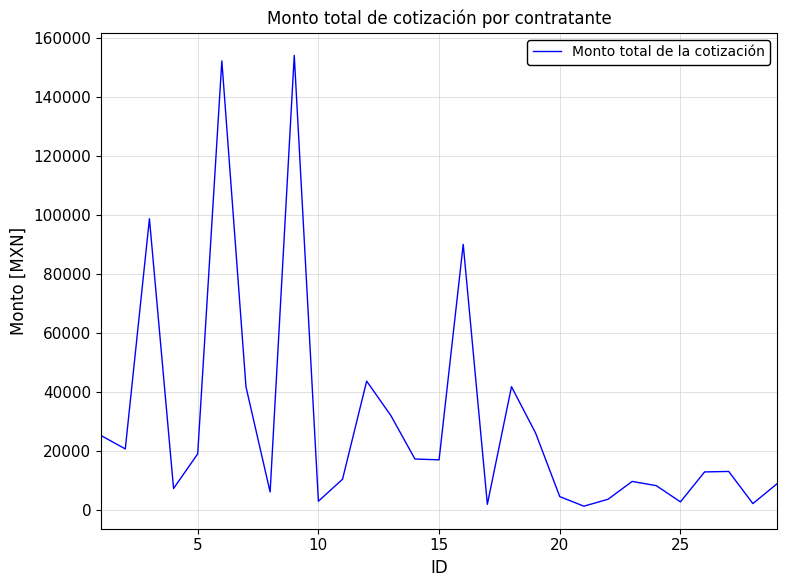

How many values exceed 12982?

15